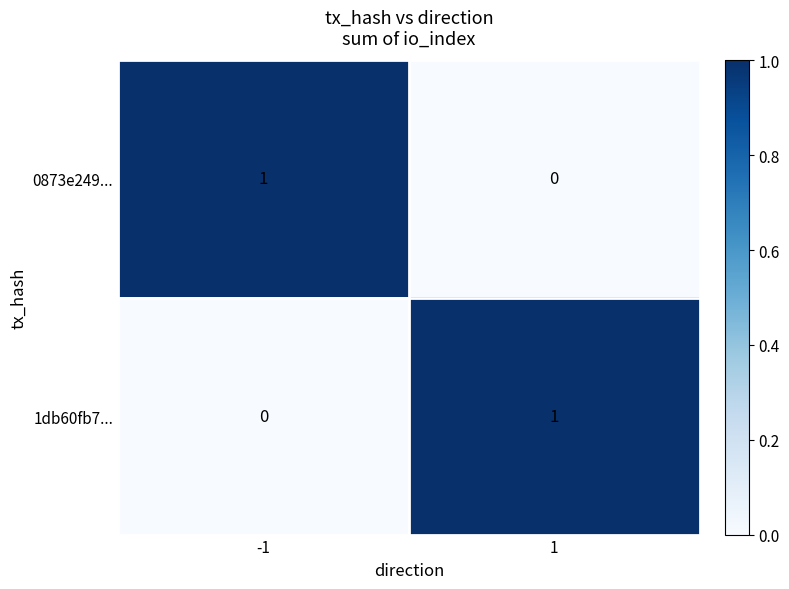

Rank the categories by 1db60fb7... value from lowest to highest.

-1, 1